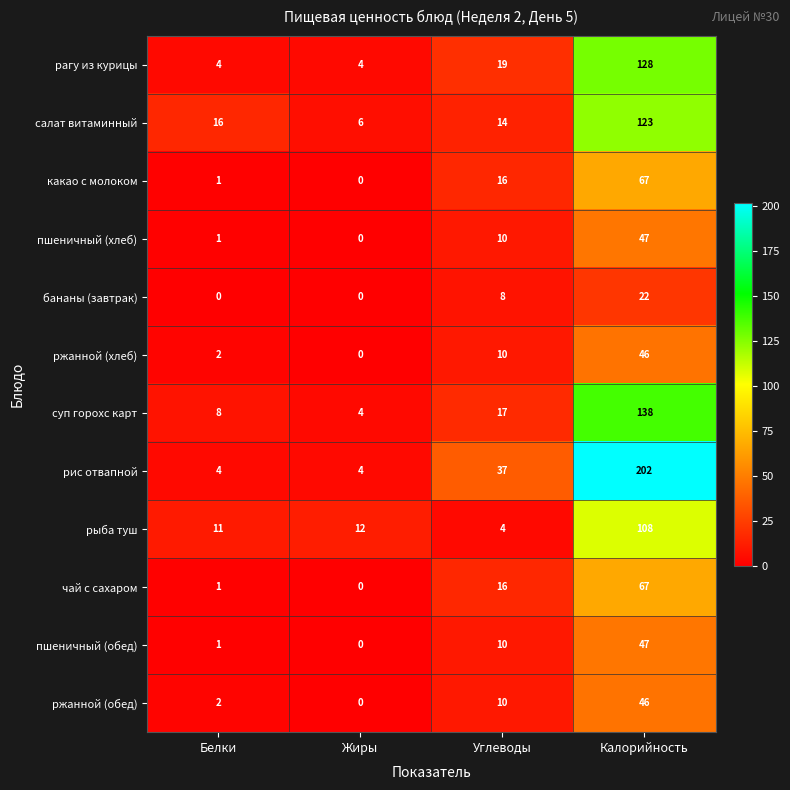

What is the difference between the highest and lowest values at Белки?

16